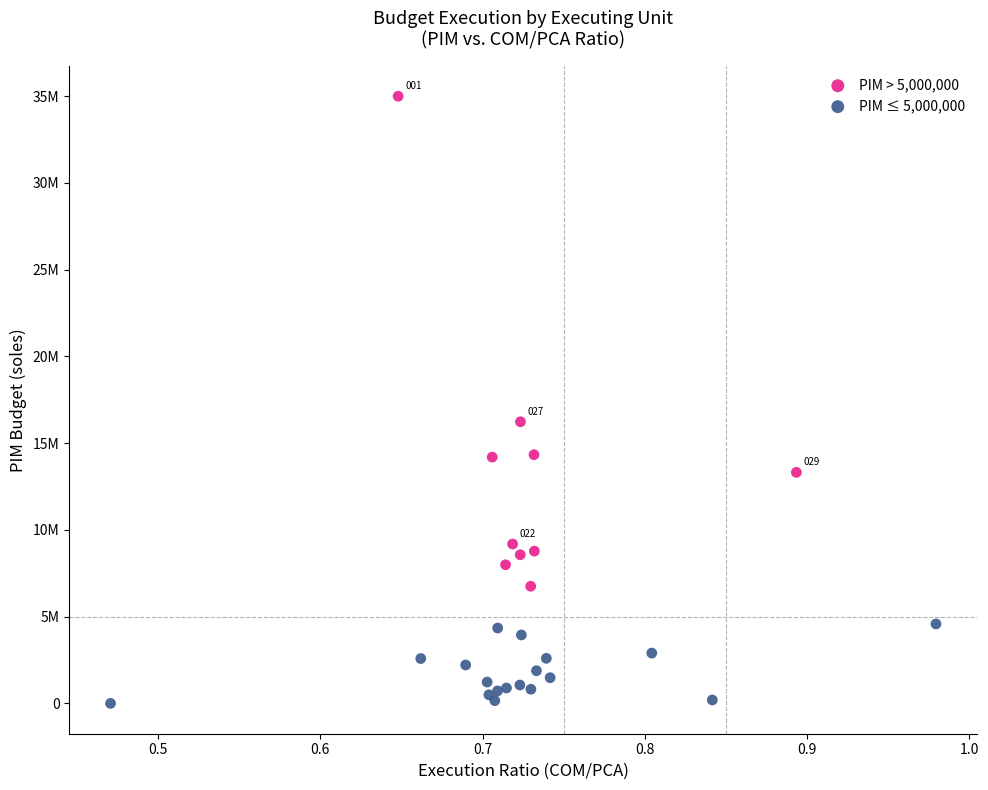

Which series has the widest spread of Y values?

PIM > 5,000,000